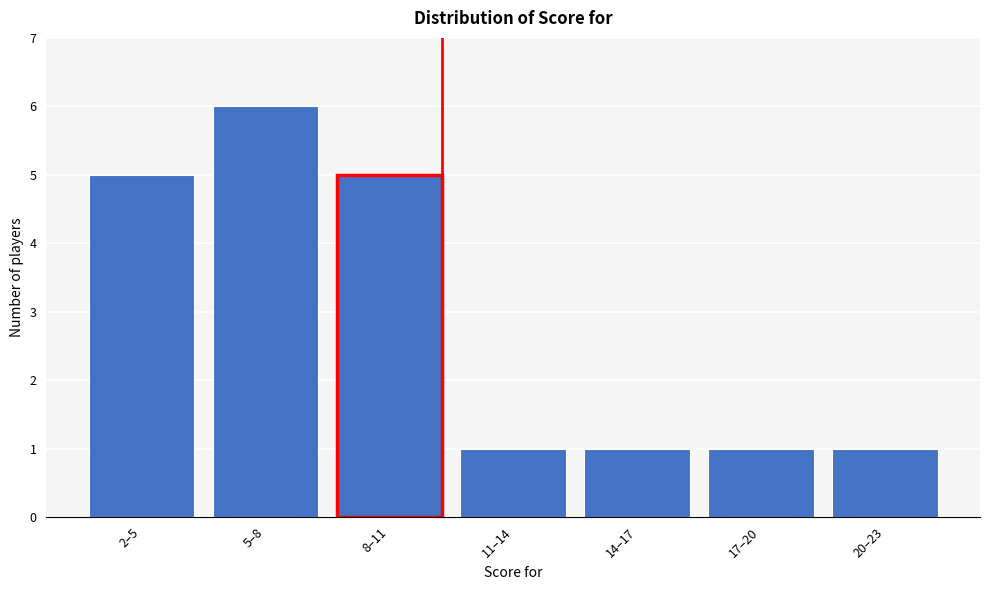

Reading left to right, list all the values displayed in this chart.

2–5=5	5–8=6	8–11=5	11–14=1	14–17=1	17–20=1	20–23=1